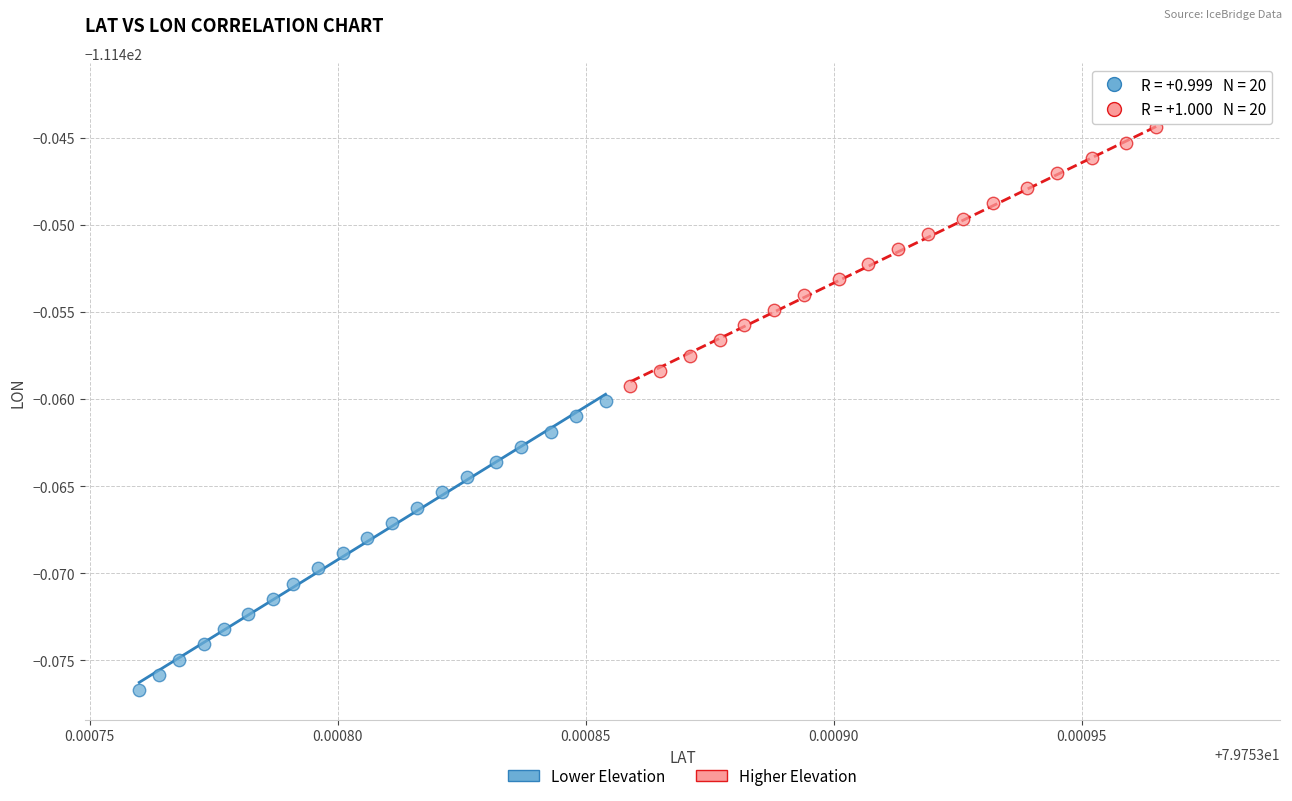

What are all the series names shown in the legend?

Lower Elevation, Higher Elevation